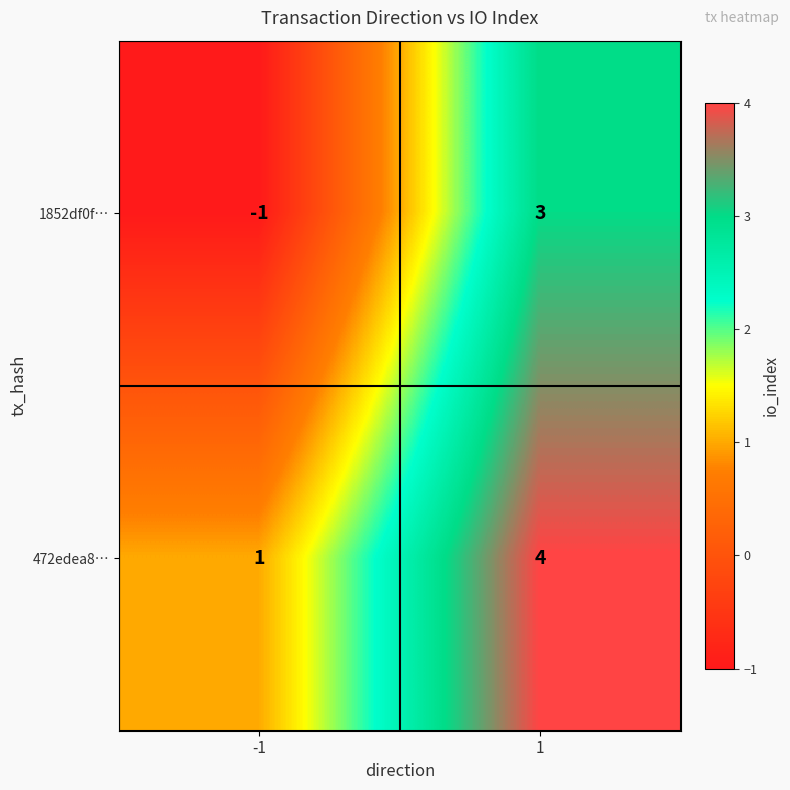

True or false: 1852df0f… has a value of -1 at -1.

True